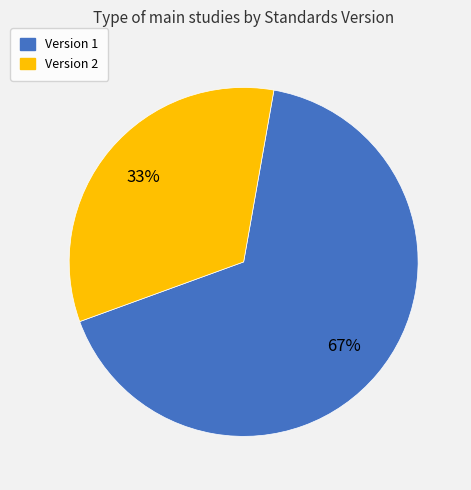

Does any single category account for the majority?

Yes